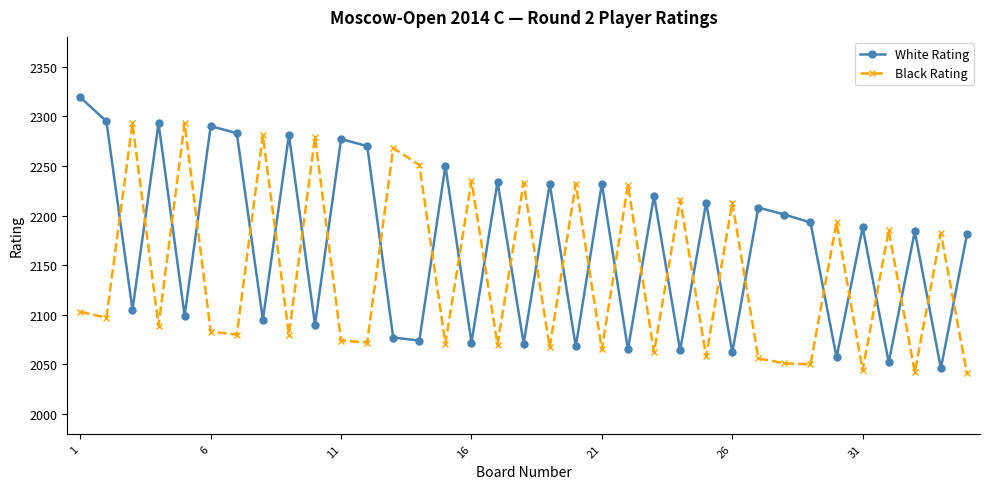

What is the value of the Black Rating point at the 30th from the left?

2193